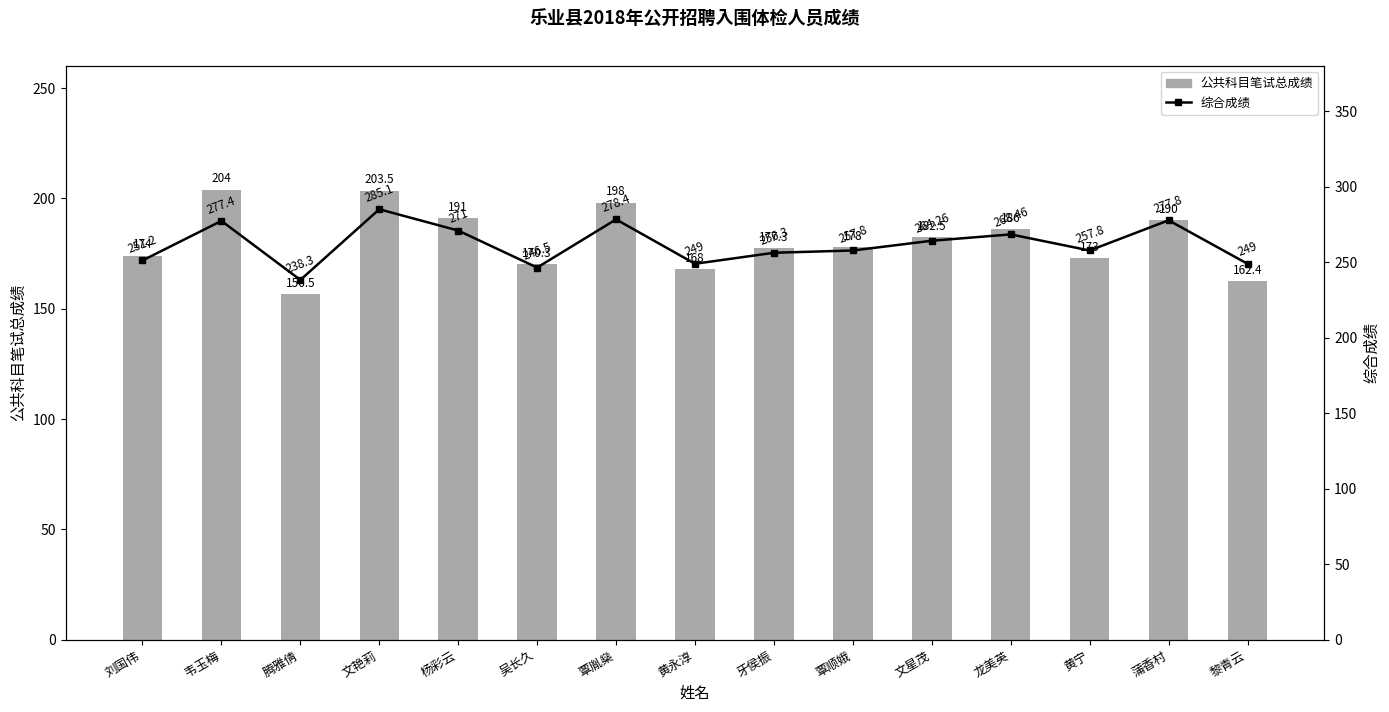

What is the value of the 公共科目笔试总成绩 bar at the 5th from the left?

191.0